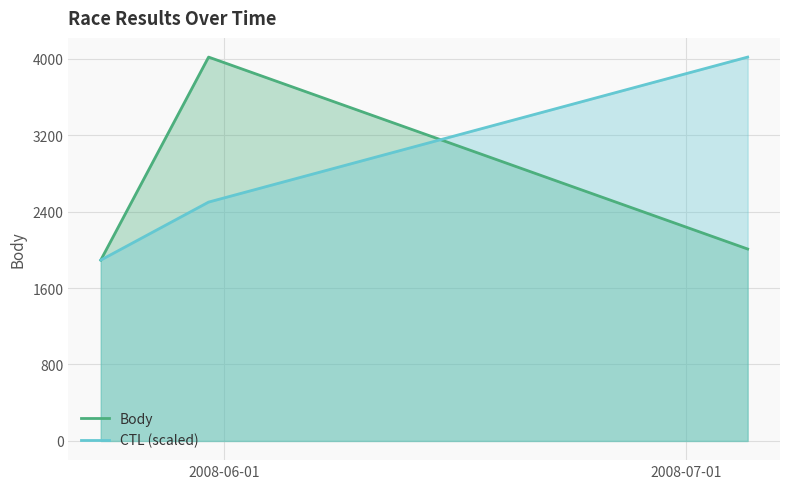

How many CTL (scaled) values are between 1892 and 4016?

3